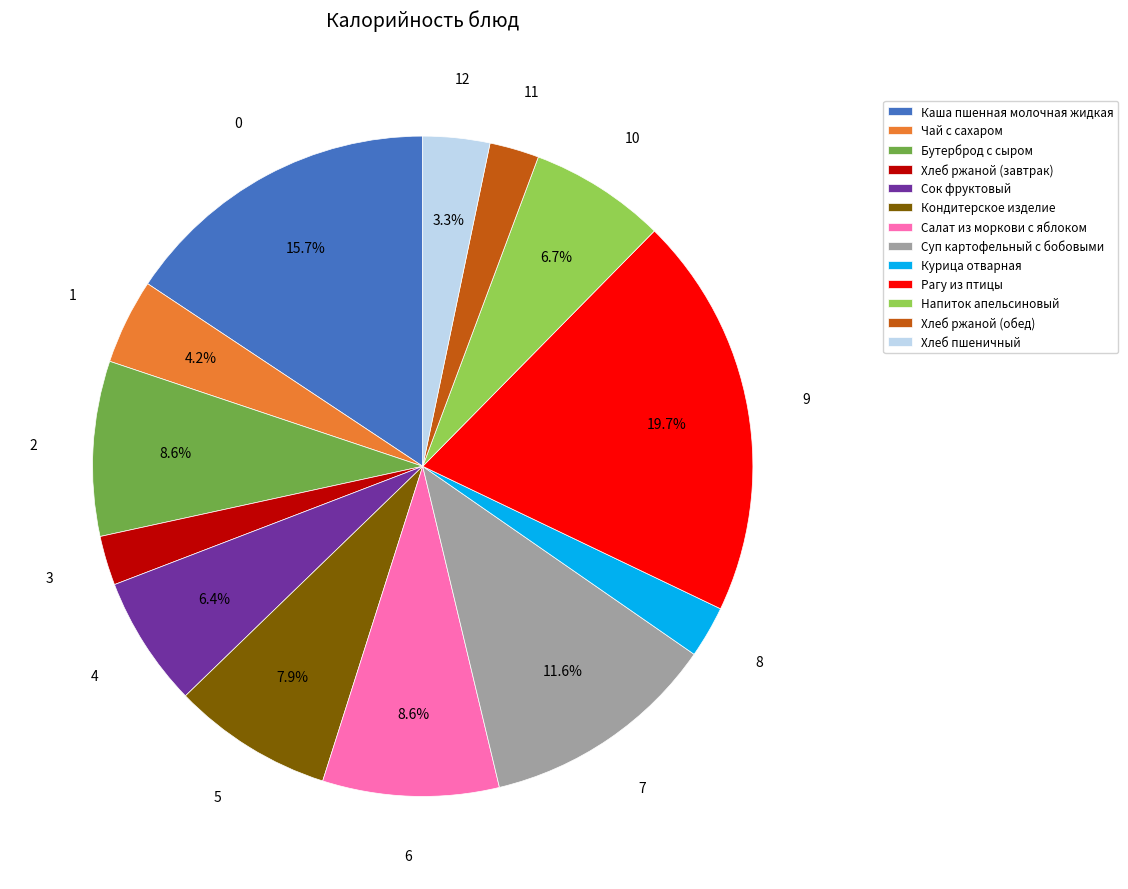

Combined, do Сок фруктовый and Салат из моркови с яблоком account for over 50%?

No